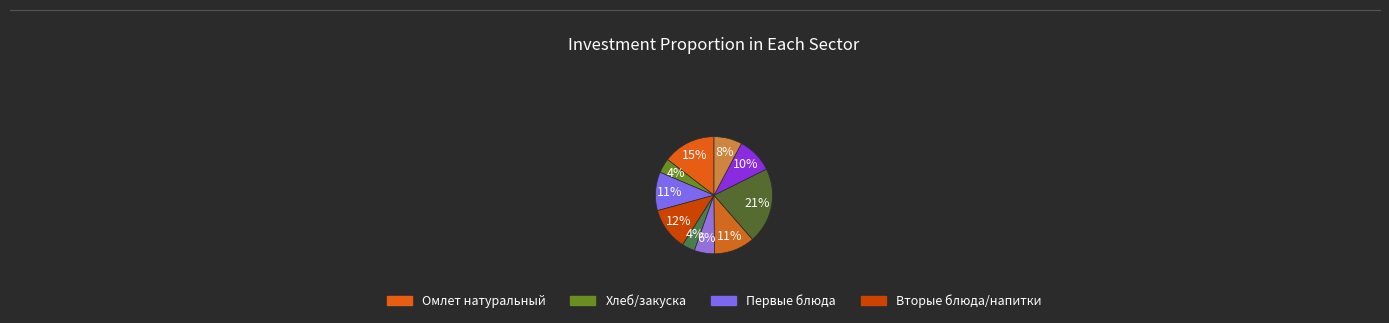

How many slices are in this pie chart?

10